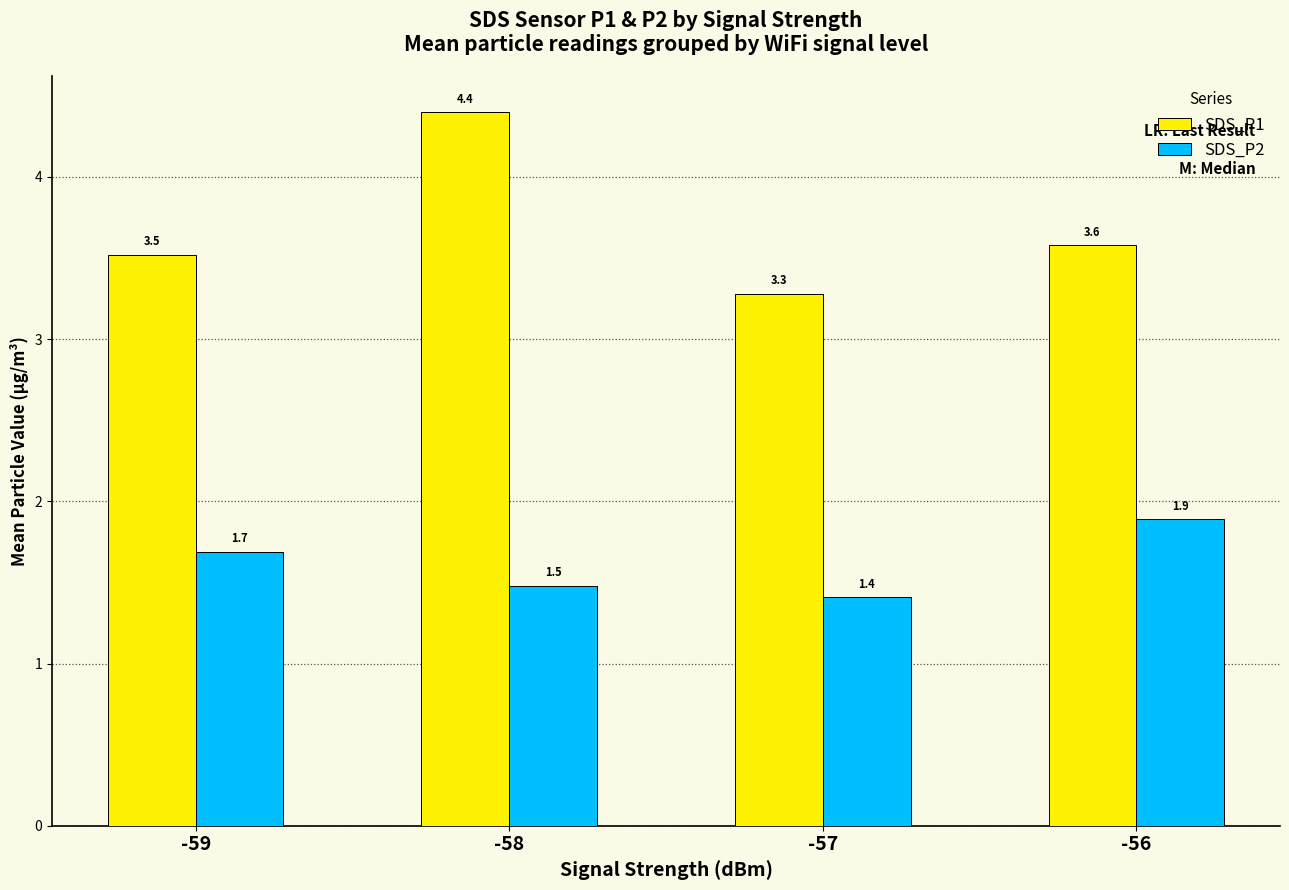

Between -58 and -57, which series saw the biggest shift?

SDS_P1